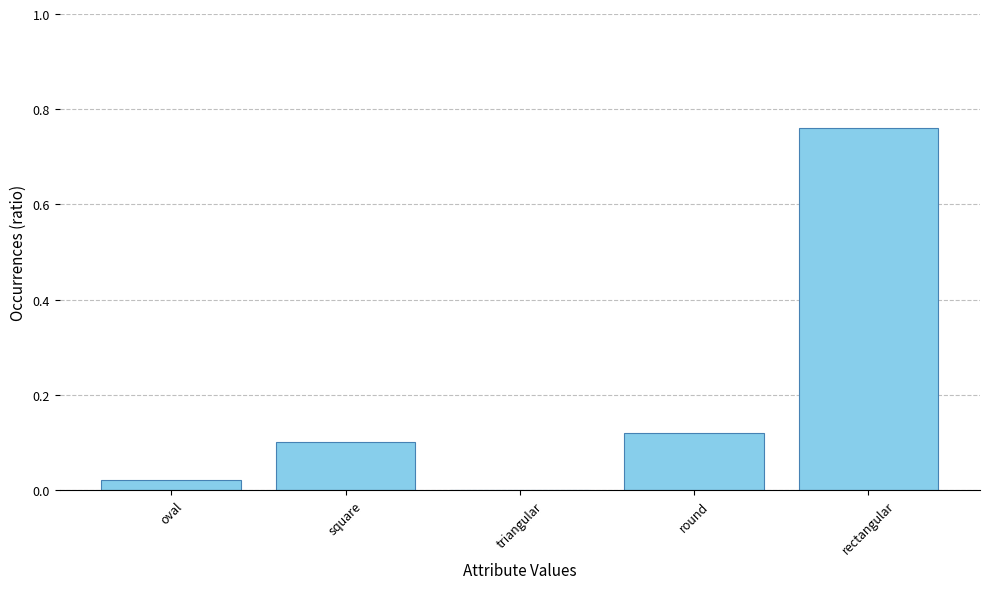

Which label corresponds to the largest value in the chart?

rectangular